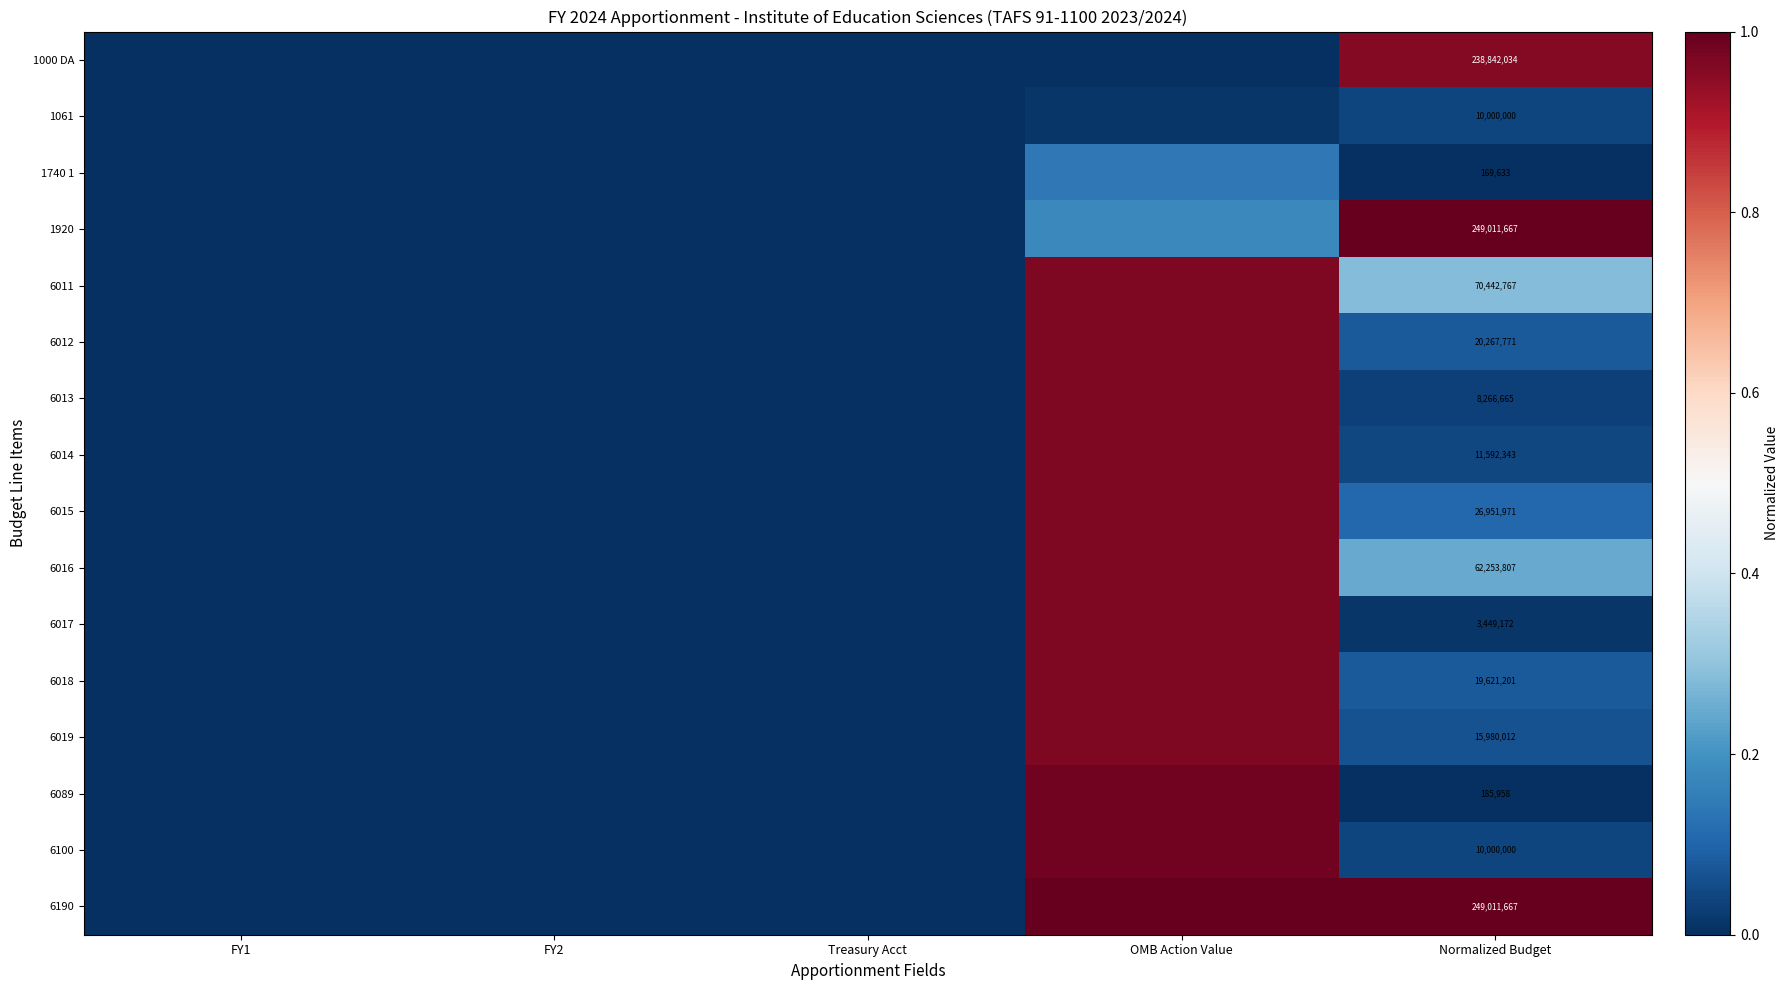

What is the total value across all series at OMB Action Value?

12.0